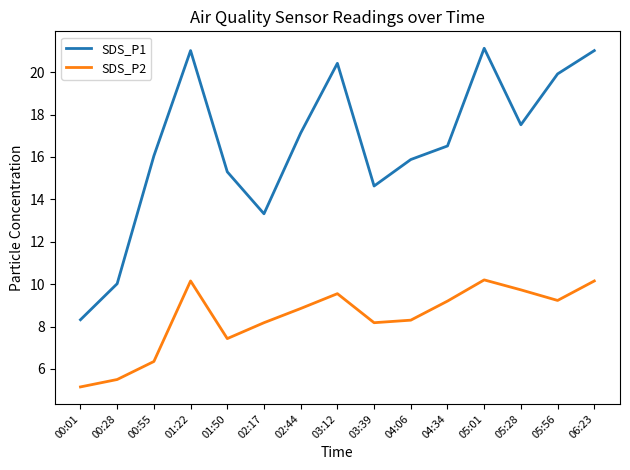

List the series in order of their peak value, highest first.

SDS_P1, SDS_P2